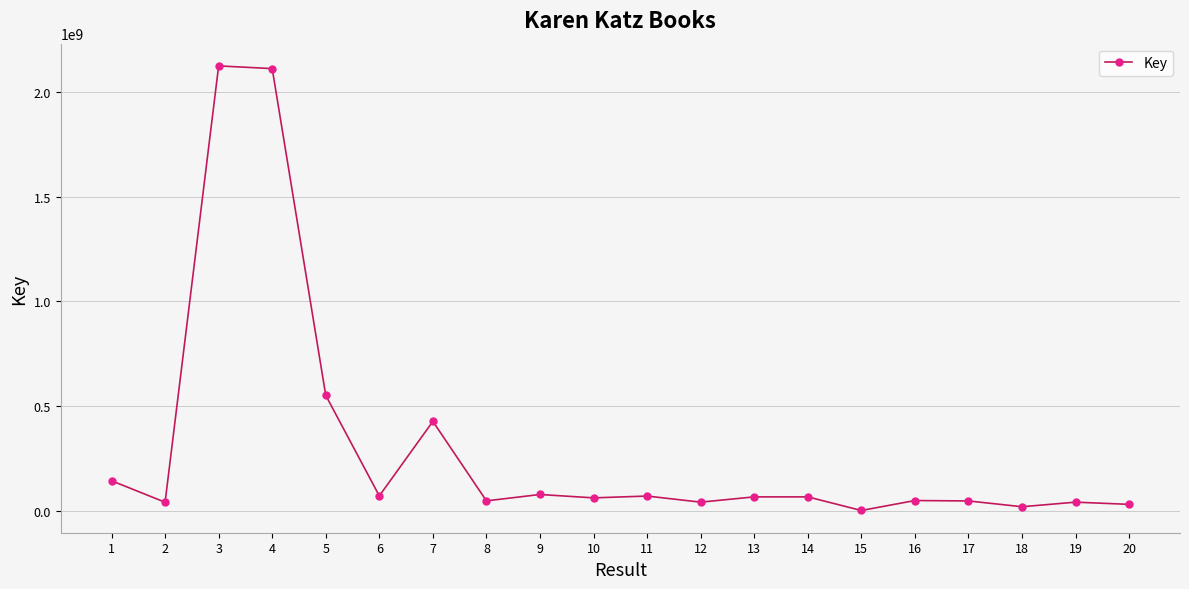

True or false: there are more than 2 points higher than both neighbors.

True